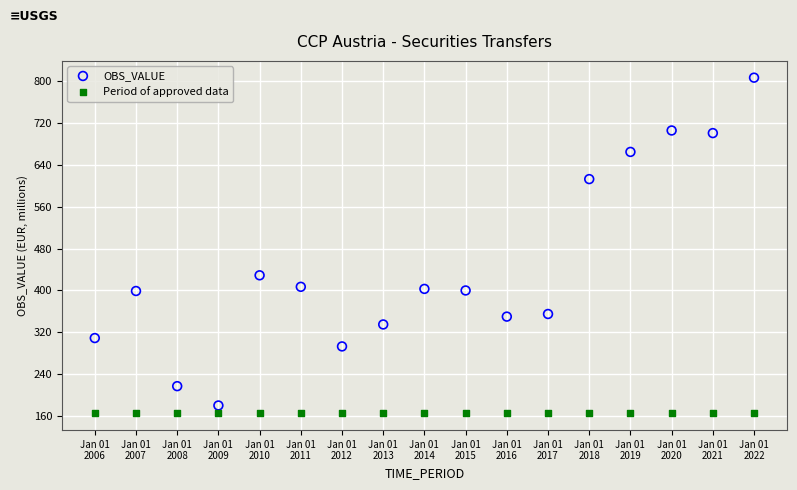

In the OBS_VALUE series, what Y value is closest to 493?

429